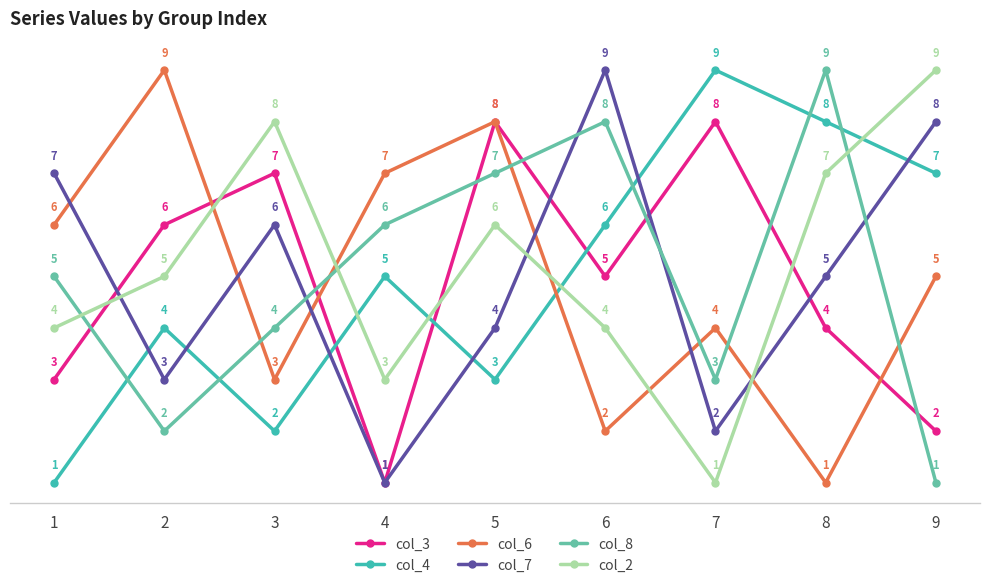

Where is the first local maximum for col_8?

6